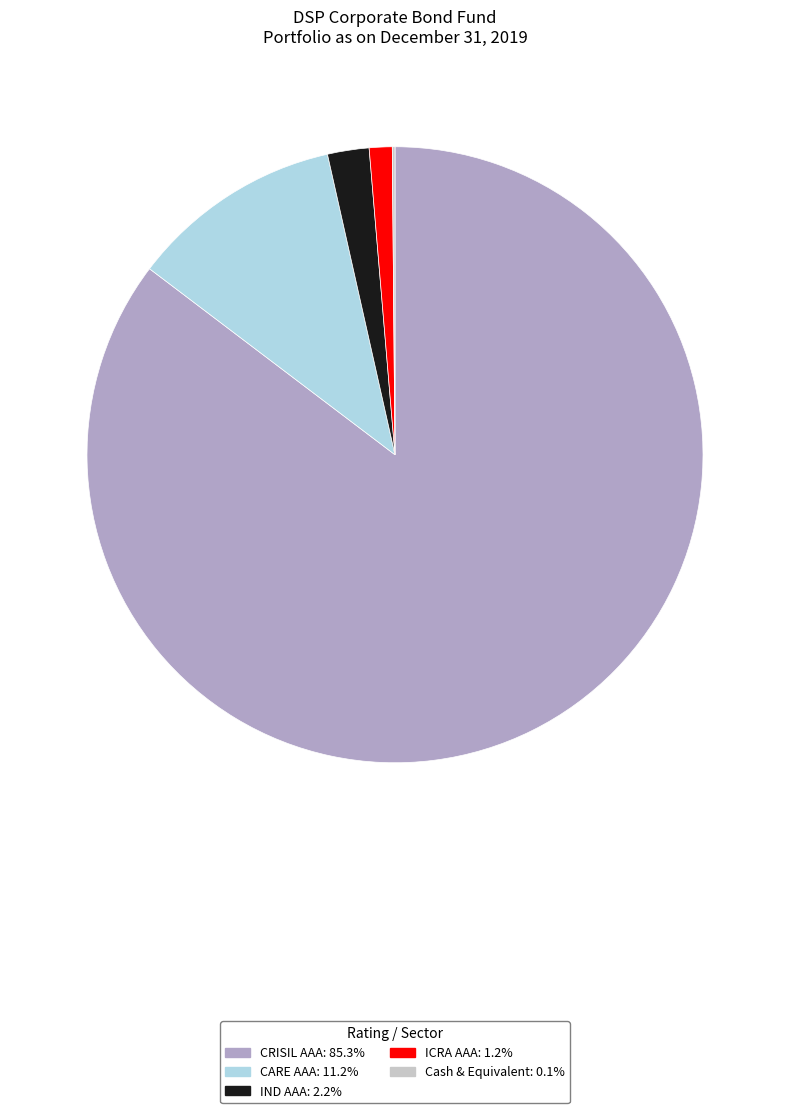

Is ICRA AAA: 1.2% the majority of the pie?

No